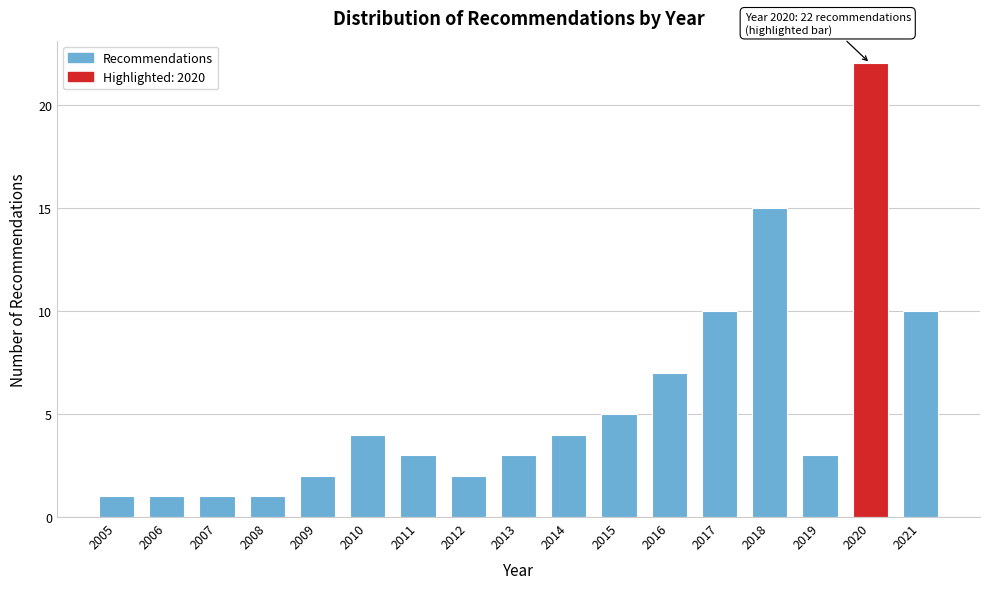

Reading left to right, transcribe all the data shown in this chart.

2005=1	2006=1	2007=1	2008=1	2009=2	2010=4	2011=3	2012=2	2013=3	2014=4	2015=5	2016=7	2017=10	2018=15	2019=3	2020=22	2021=10